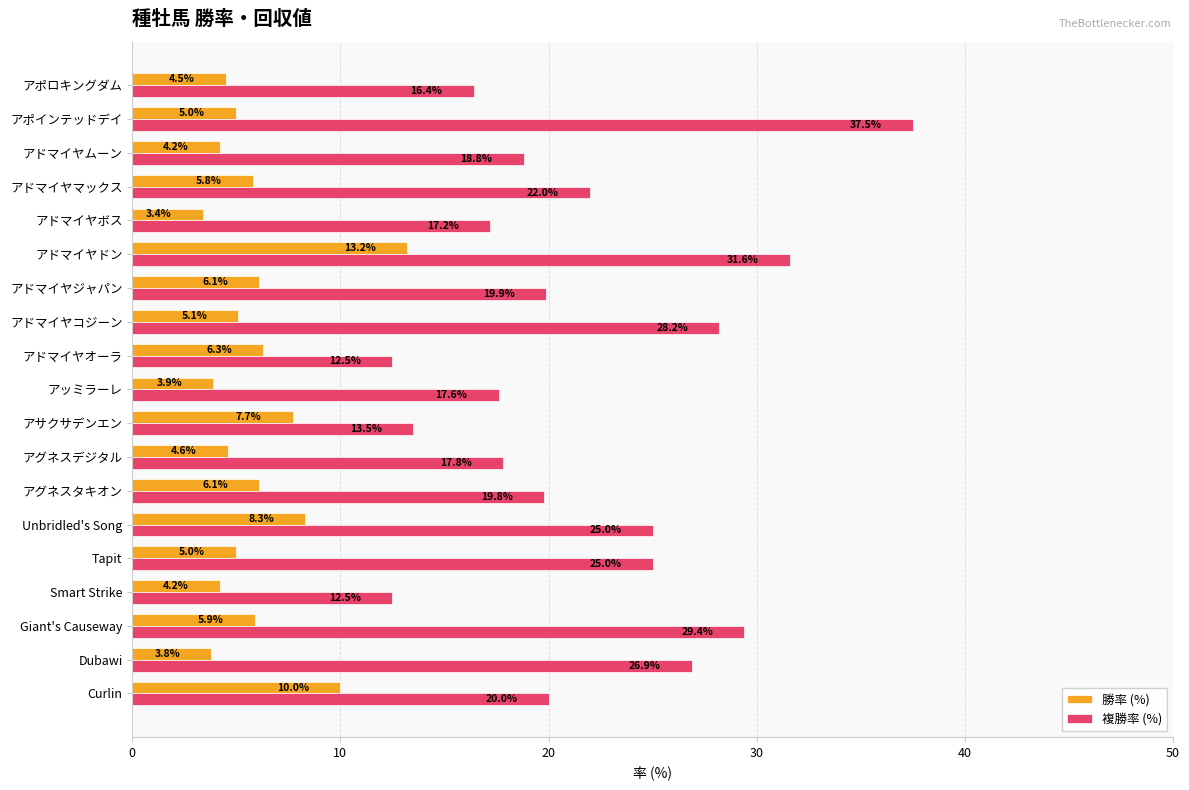

What are all the series names shown in the legend?

勝率 (%), 複勝率 (%)